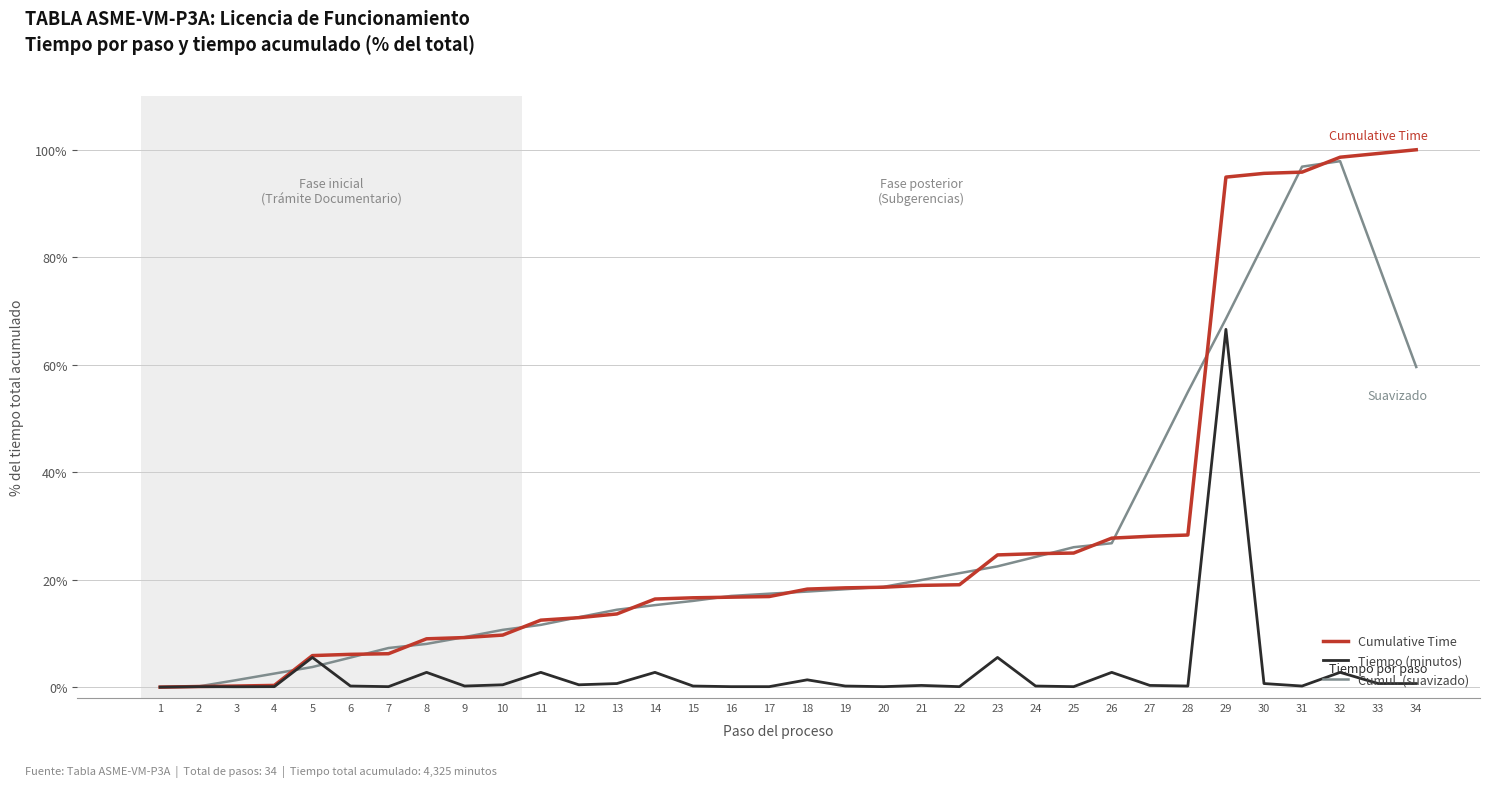

What is the greatest value displayed?

100.0